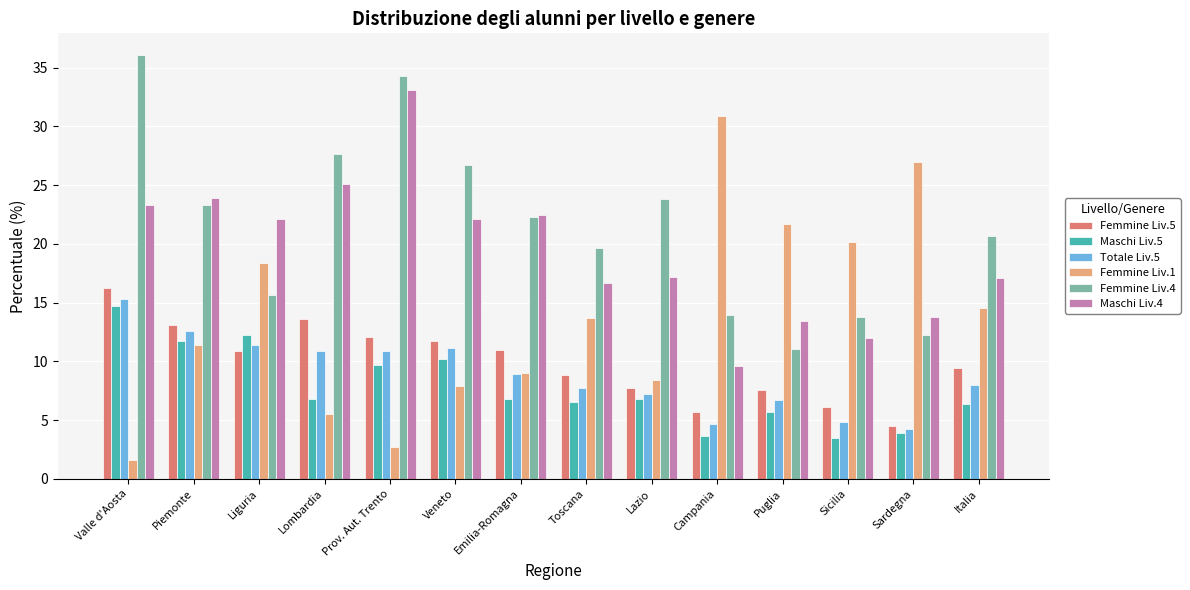

The value of Femmine Liv.4 at Liguria is 15.6. True or false?

True